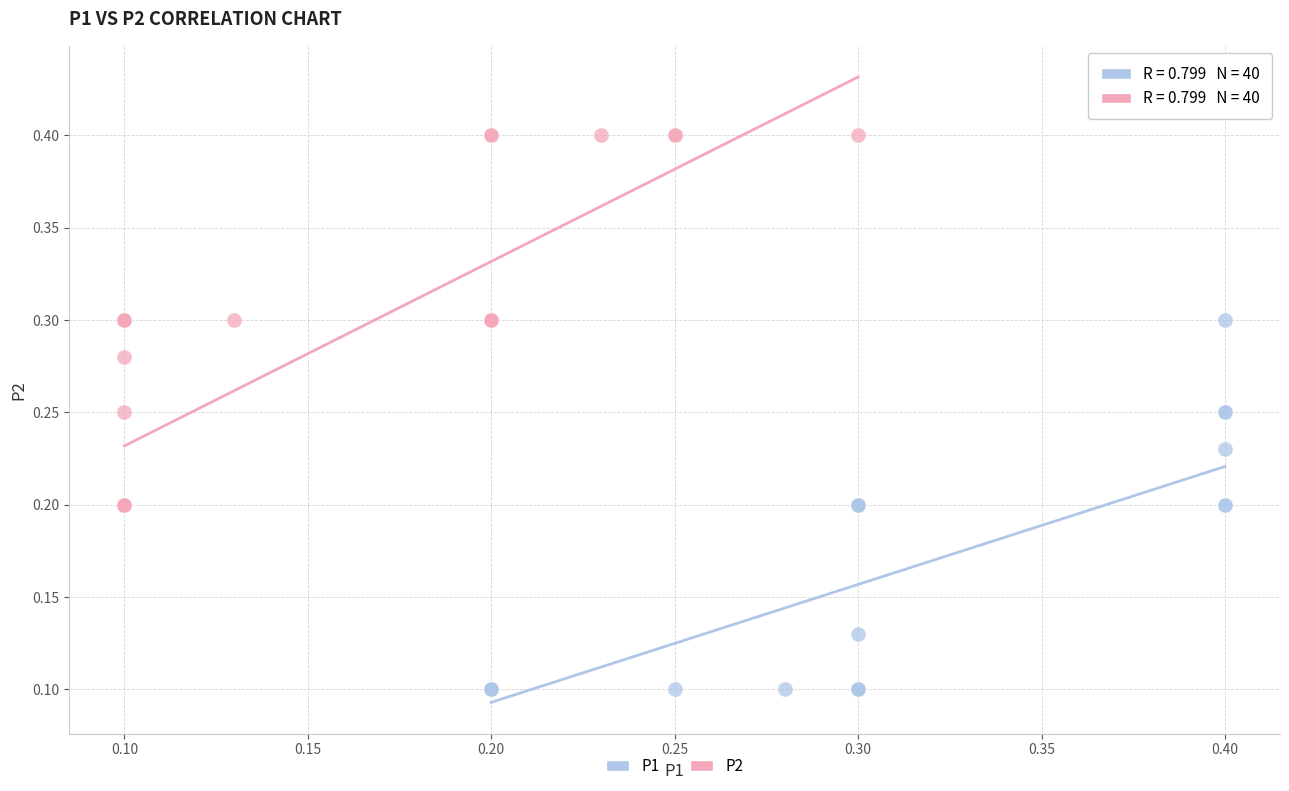

Which series contains the lowest Y value?

P1